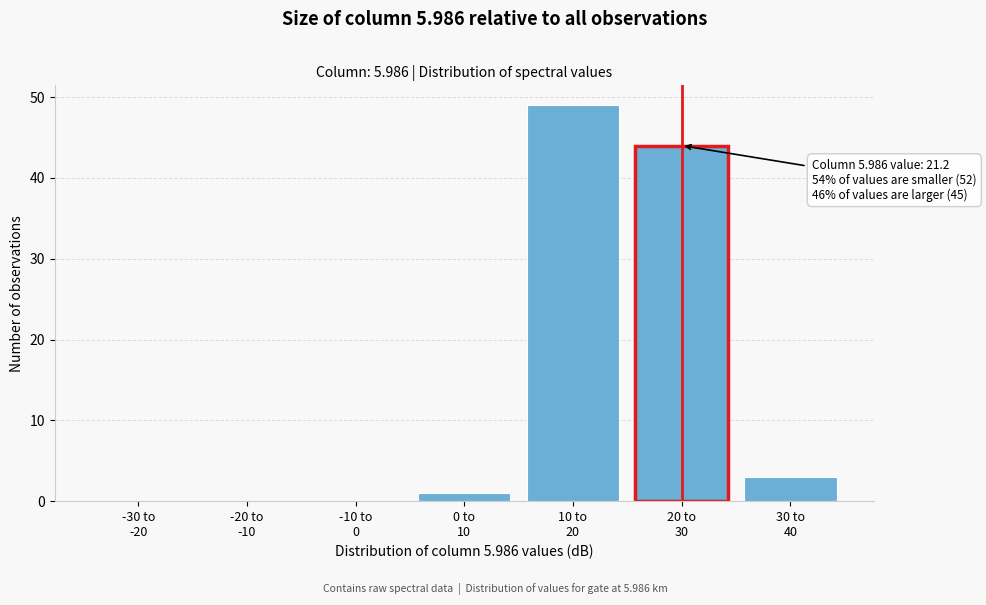

What is the greatest value displayed?

49